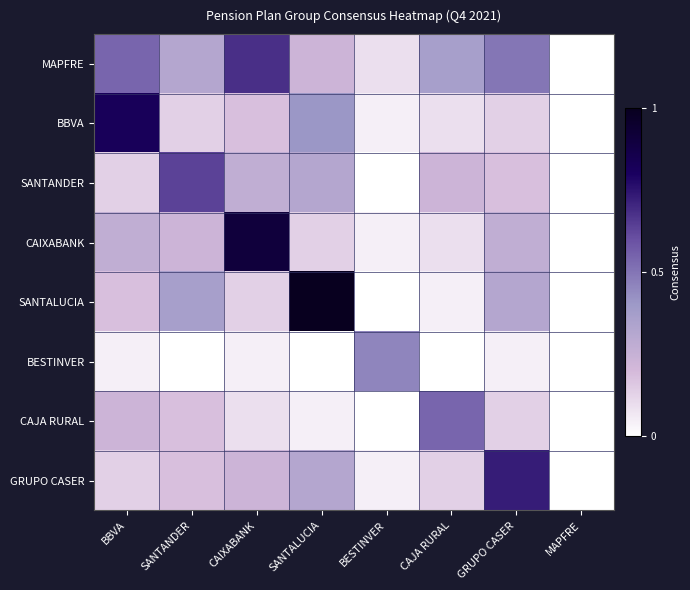

What is the difference between the highest and lowest values at CAIXABANK?

0.9